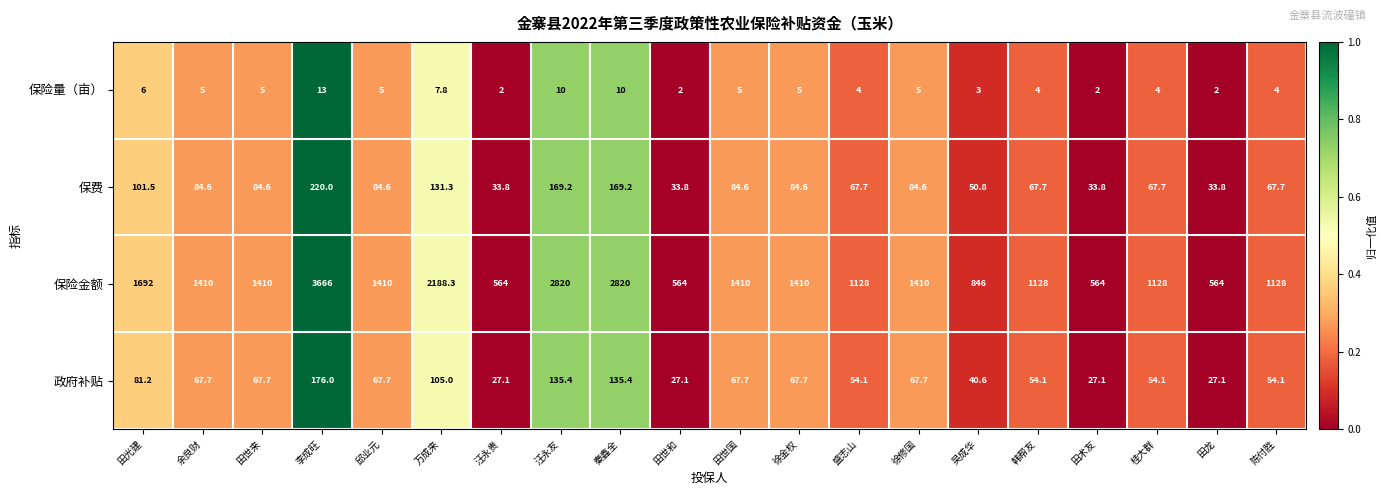

Which label corresponds to the largest value in the chart?

李成旺